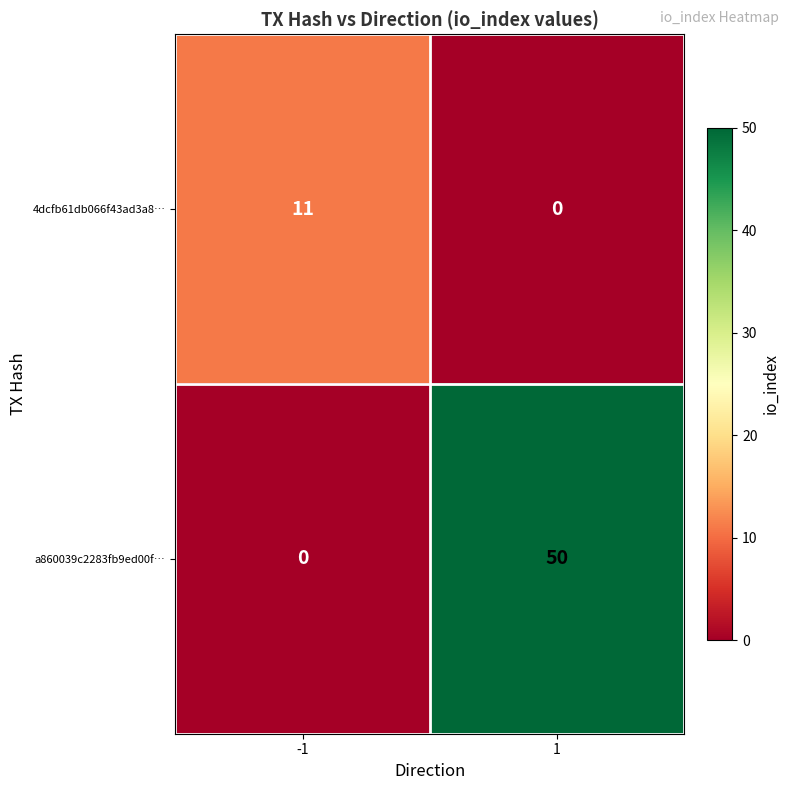

At -1, list the series in order from smallest to largest.

a860039c2283fb9ed00f…, 4dcfb61db066f43ad3a8…